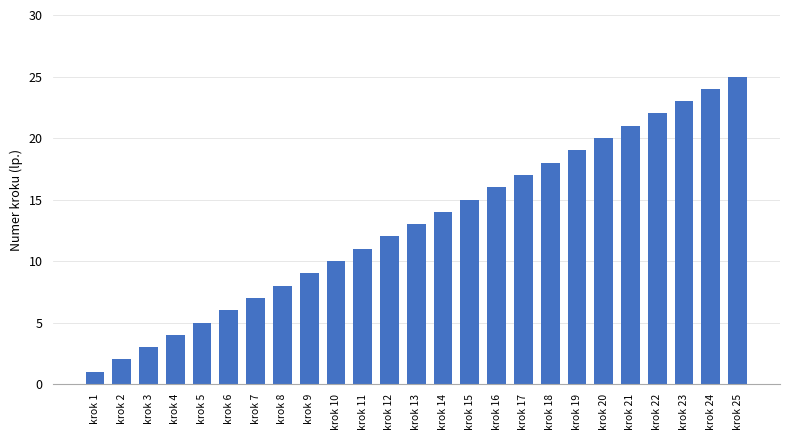

The value at krok 14 is 14. True or false?

True